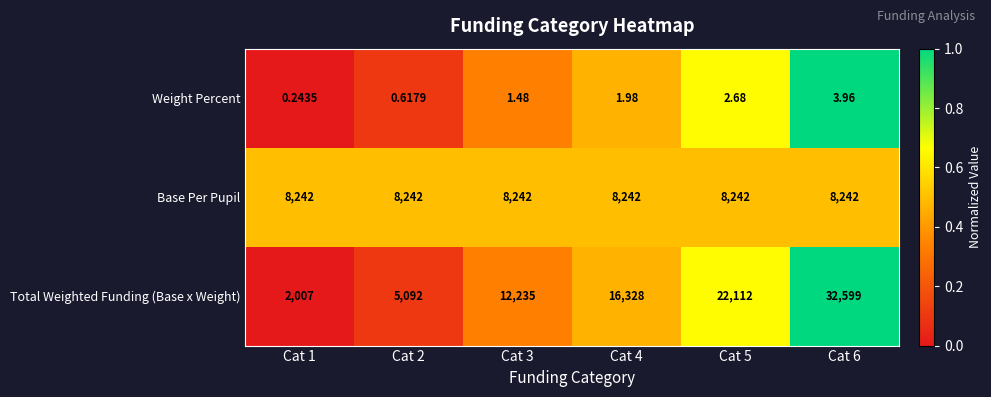

At Cat 1, list the series in order from largest to smallest.

Base Per Pupil, Total Weighted Funding (Base x Weight), Weight Percent